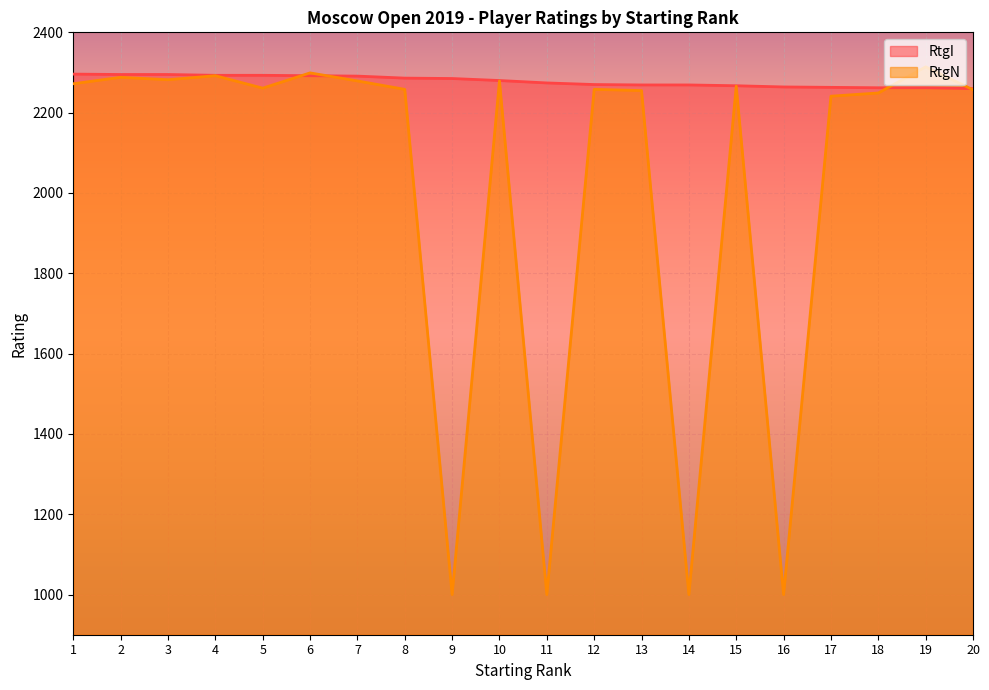

Which series has the largest total across all categories?

RtgI